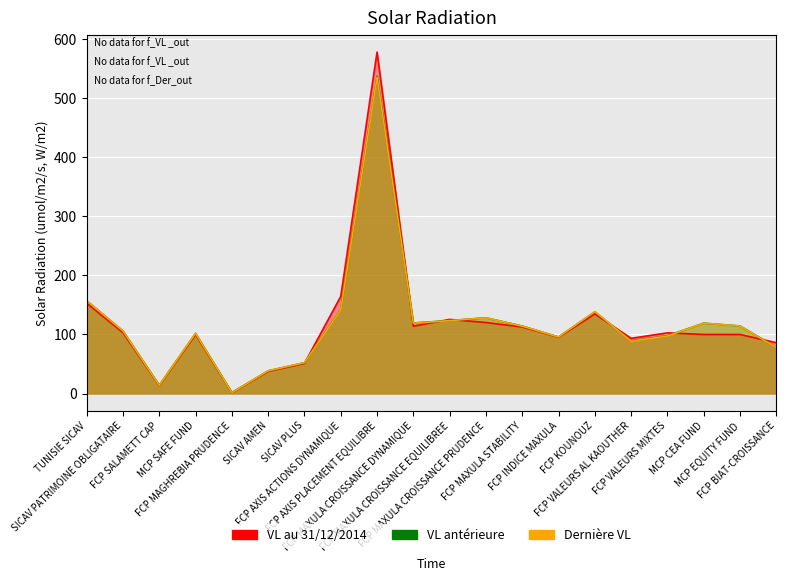

What is the difference between the maximum and minimum values in the VL antérieure series?

536.1